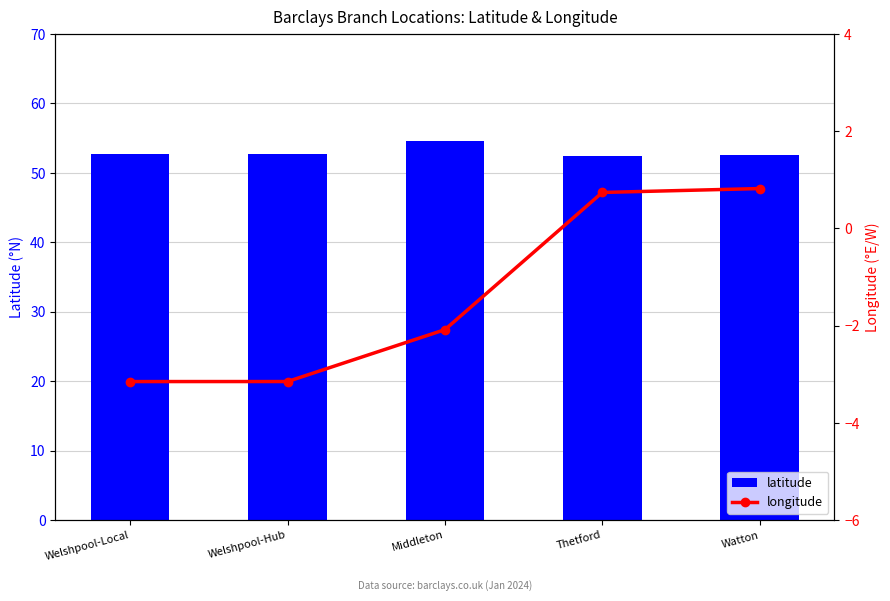

Reading left to right, list all the values displayed in this chart.

latitude: 52.7	52.7	54.6	52.4	52.6
longitude: -3.1	-3.1	-2.1	0.7	0.8